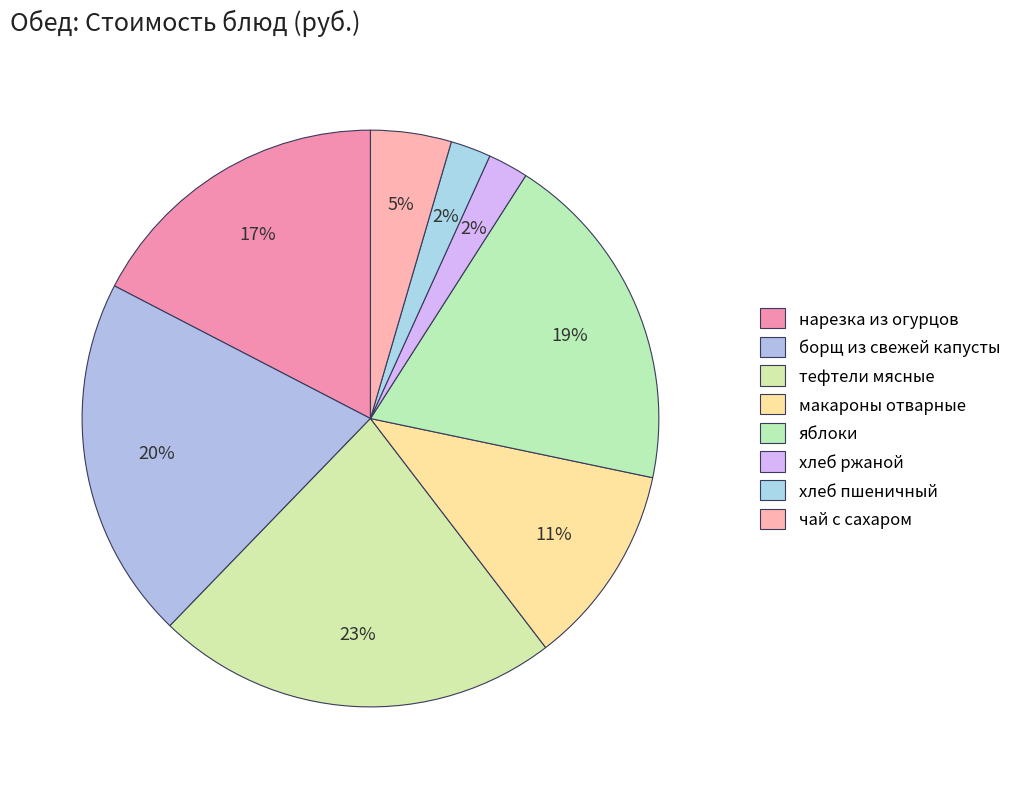

Which category has the biggest portion of the pie?

тефтели мясные